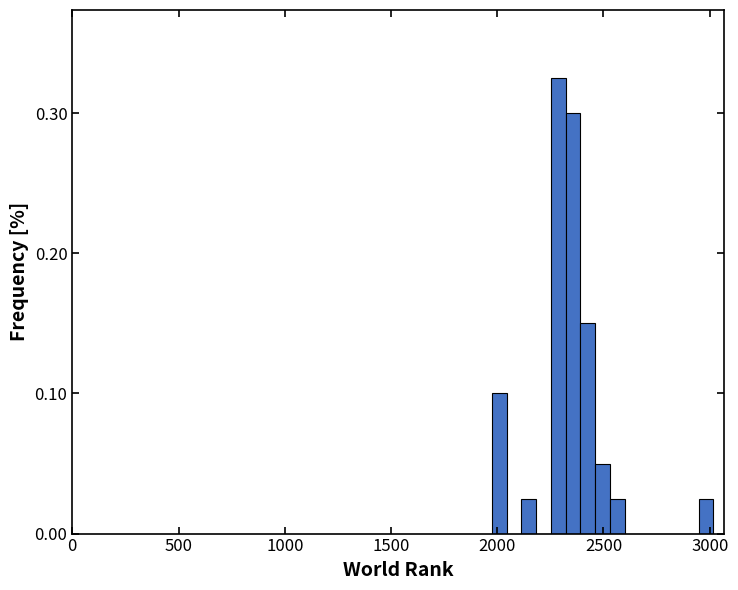

Read against the x-axis, roughly where is the centre of the tallest bar?

2300